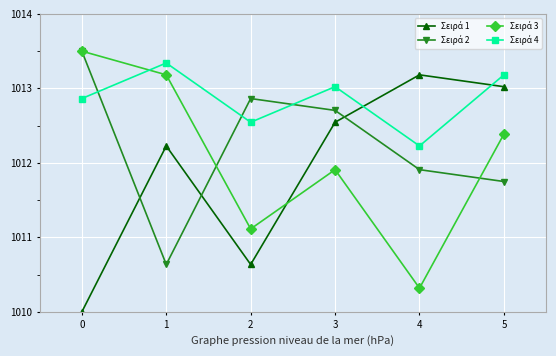

How many categories are shown in the chart?

6